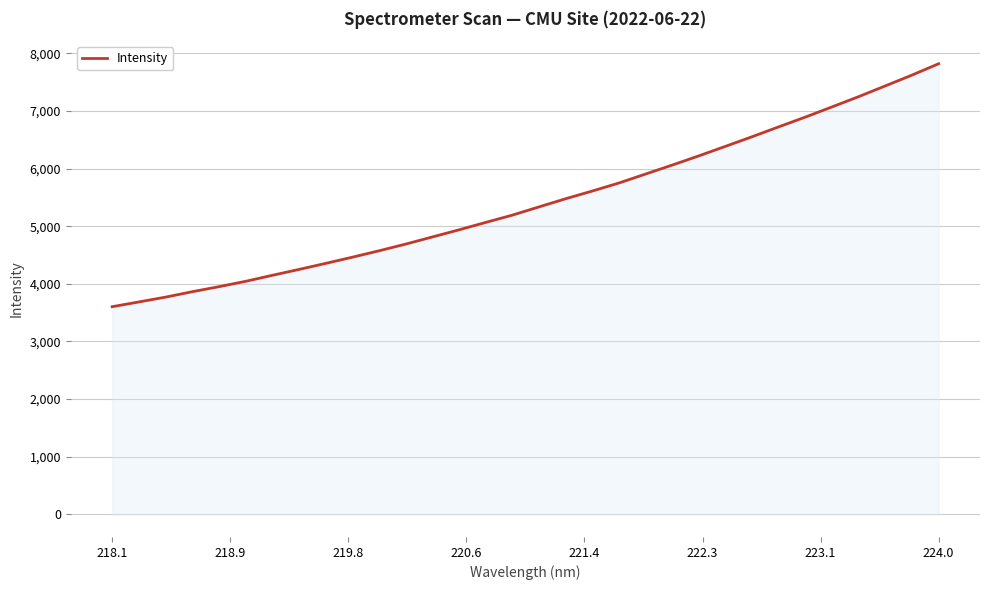

What is the maximum value shown in the chart?

7817.6